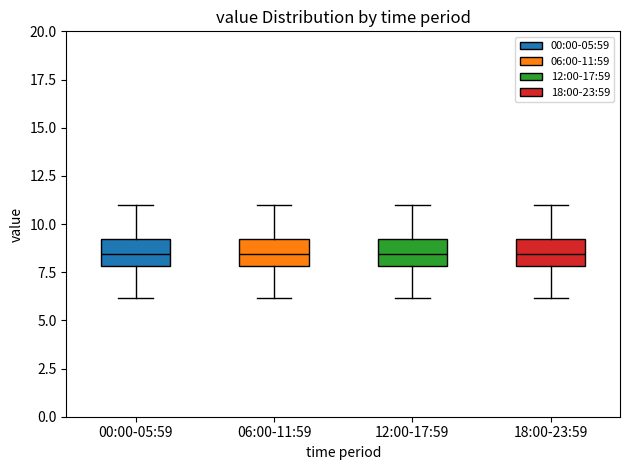

Where is the lower edge of the box for 00:00-05:59 on the y-axis? The values are not printed on the chart, so give them approximately, as read against the axis.

8.0